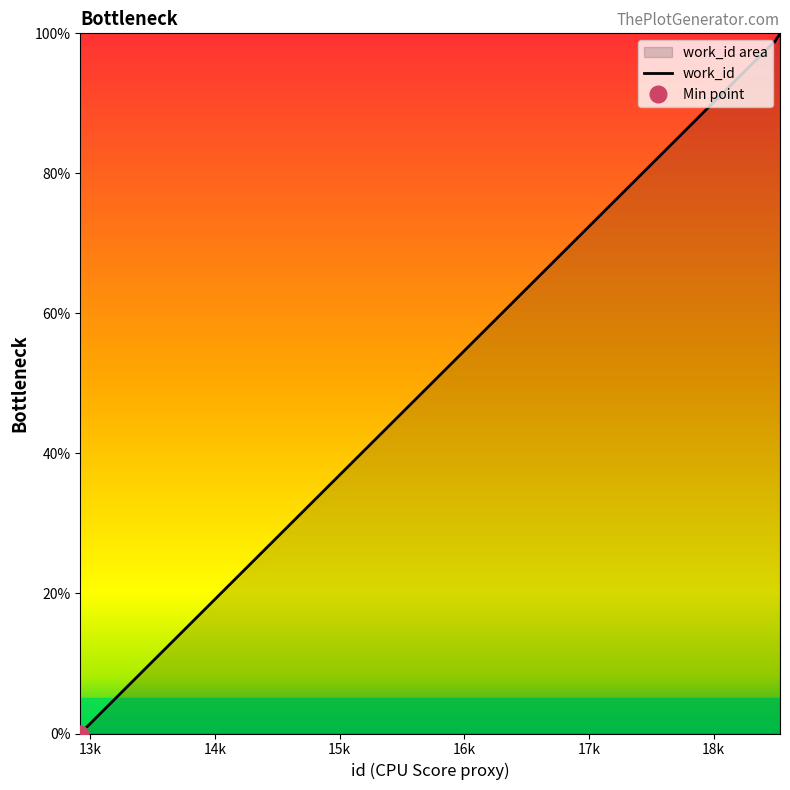

The chart shows a value of 98.8 at 18490. True or false?

True